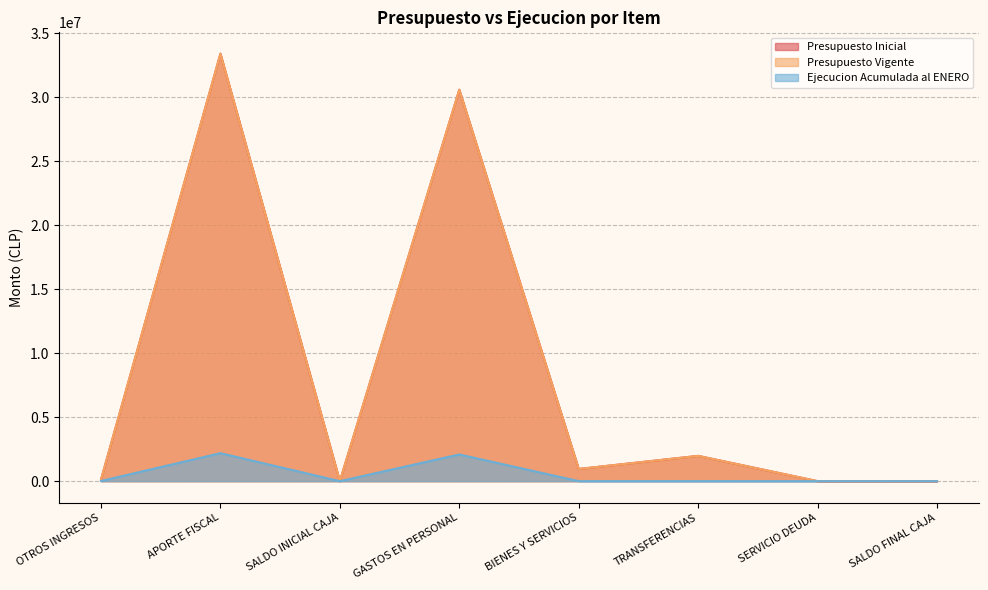

Does the chart have visible grid lines?

Yes